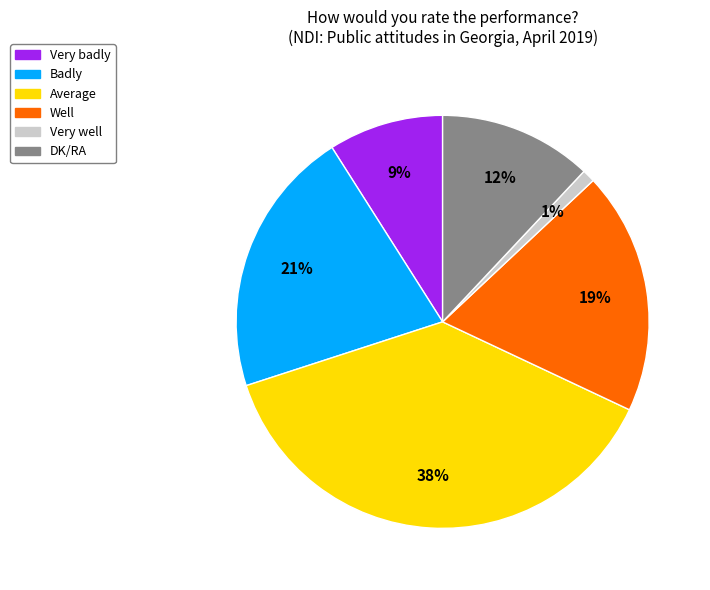

Which slice is the largest?

Average